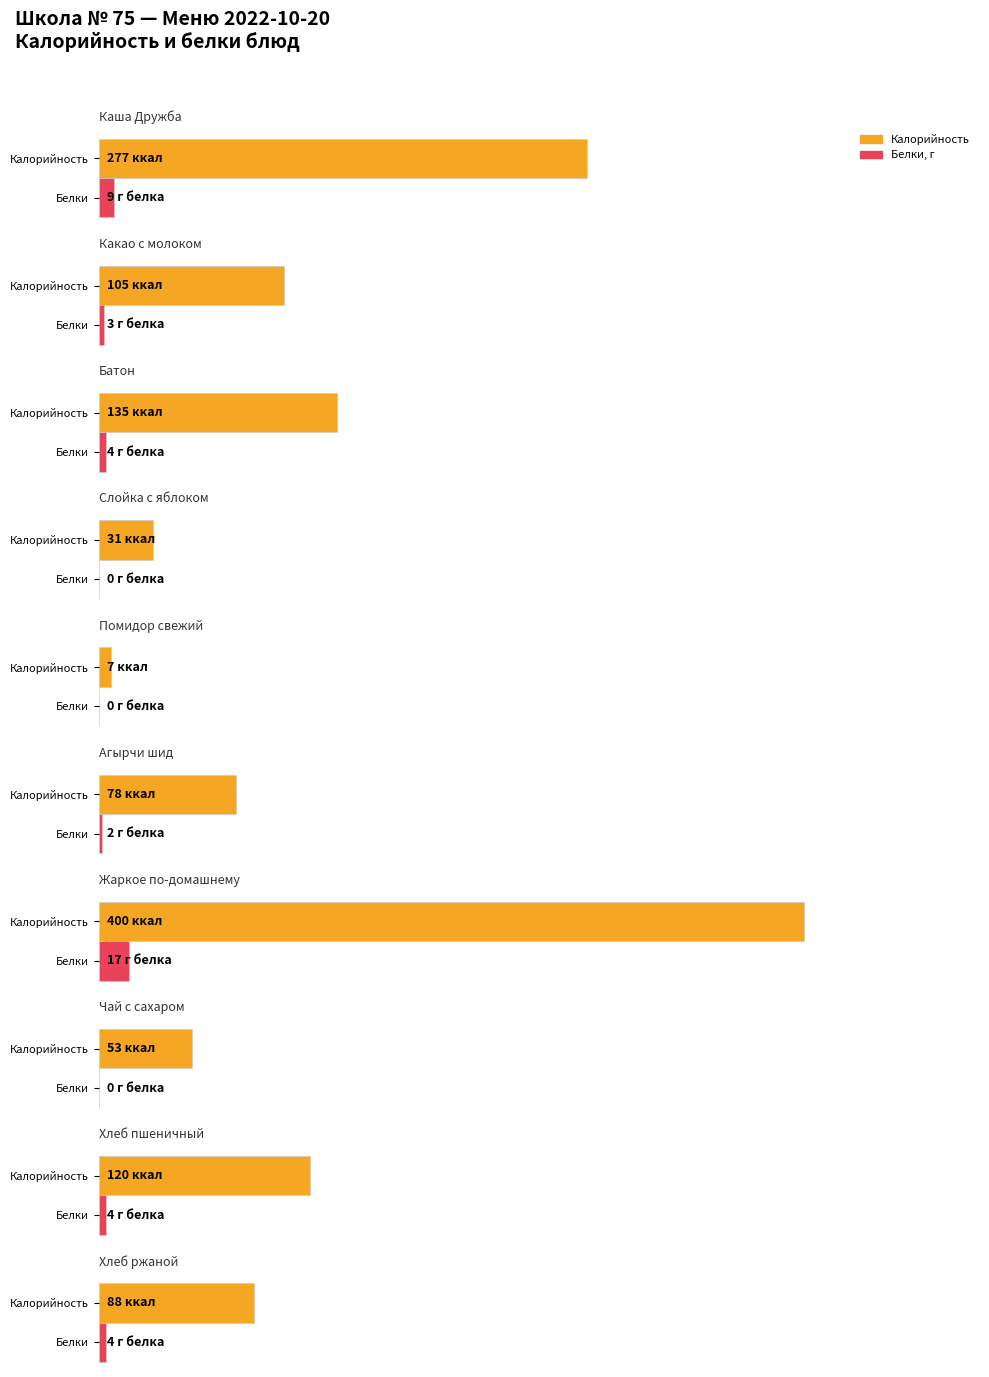

Is it true that Калорийность equals 22 at Чай с сахаром?

False